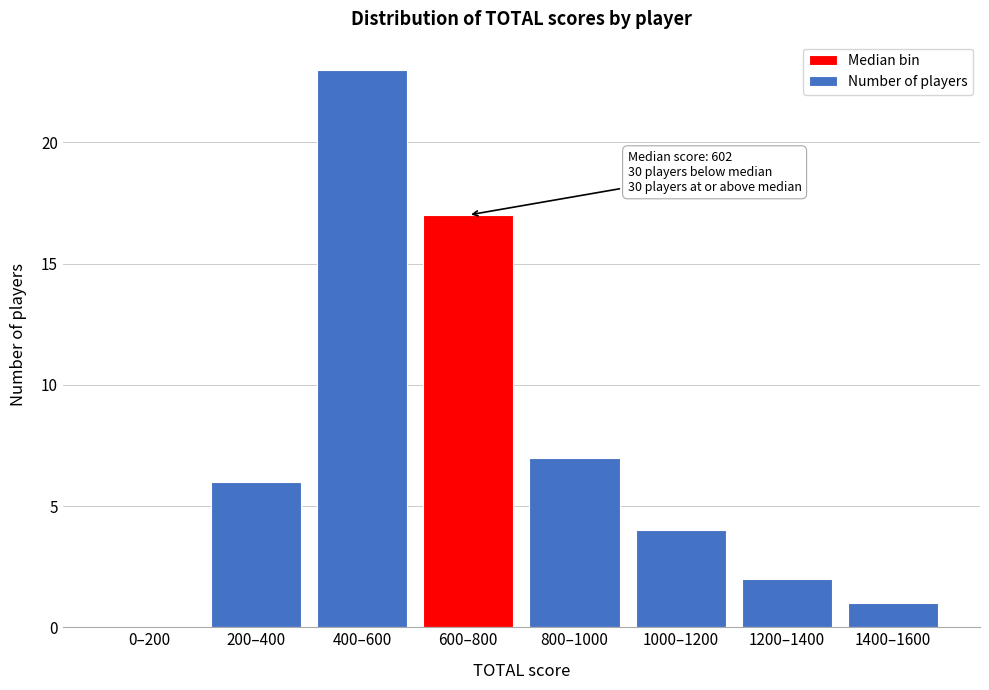

Reading left to right, extract all data points from this chart.

0–200=0	200–400=6	400–600=23	600–800=17	800–1000=7	1000–1200=4	1200–1400=2	1400–1600=1